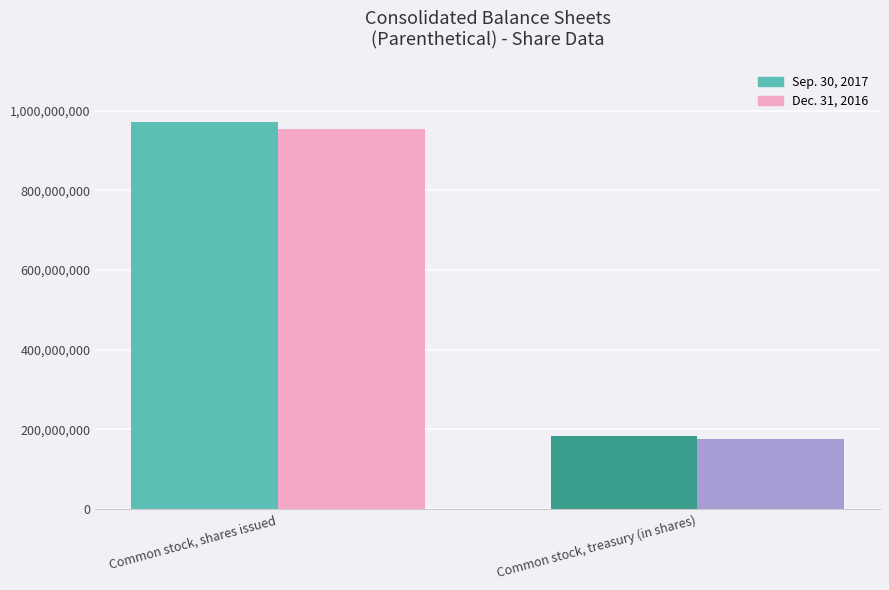

Is it true that Dec. 31, 2016 equals 49453962 at Common stock, treasury (in shares)?

False